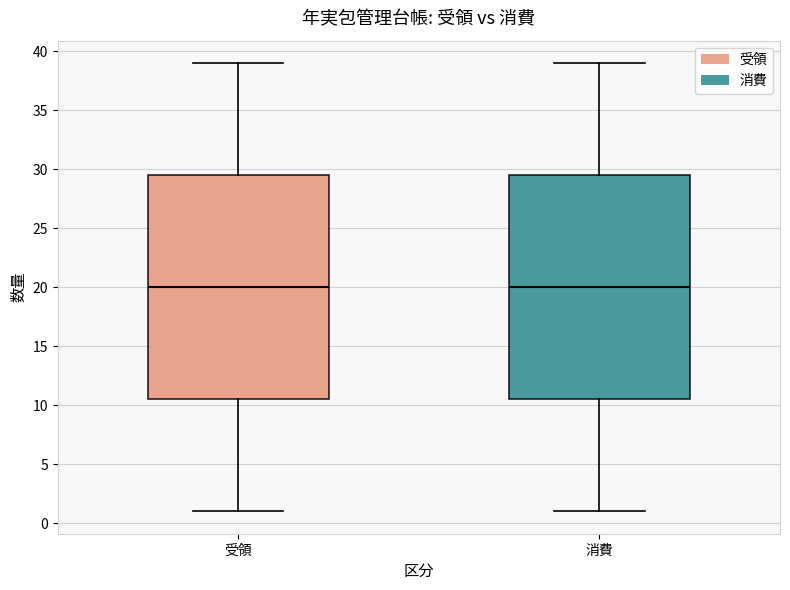

Where does the lower whisker of the box for 消費 end on the y-axis? The values are not printed on the chart, so give them approximately, as read against the axis.

1.0